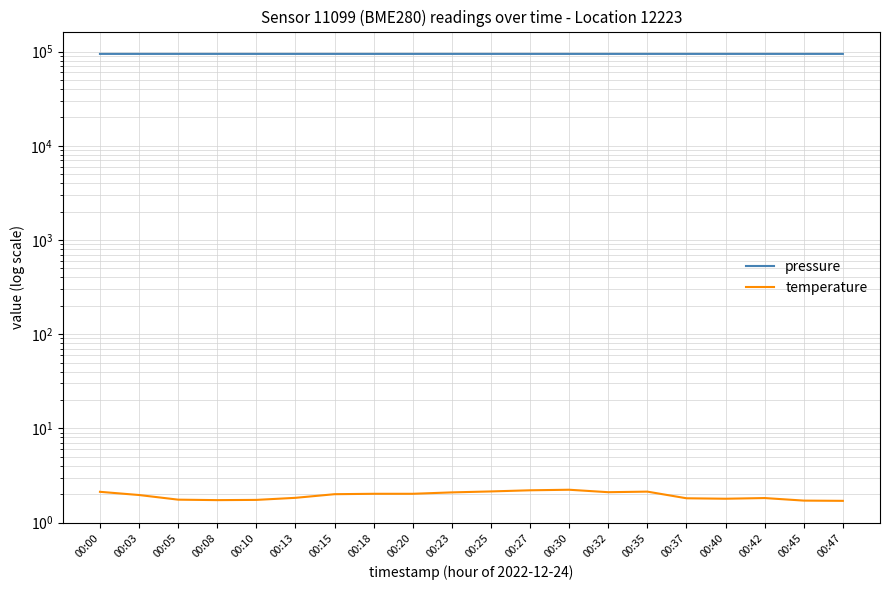

Reading left to right, extract all data points from this chart.

pressure: 94497.5	94485.4	94489.6	94486.4	94473.2	94472.2	94481.5	94461.3	94473.5	94491.8	94477.3	94473.2	94483.2	94493.4	94495.7	94497.6	94493.5	94508.8	94509.2	94503.2
temperature: 2.1	2.0	1.8	1.7	1.7	1.8	2.0	2.0	2.0	2.1	2.1	2.2	2.2	2.1	2.1	1.8	1.8	1.8	1.7	1.7